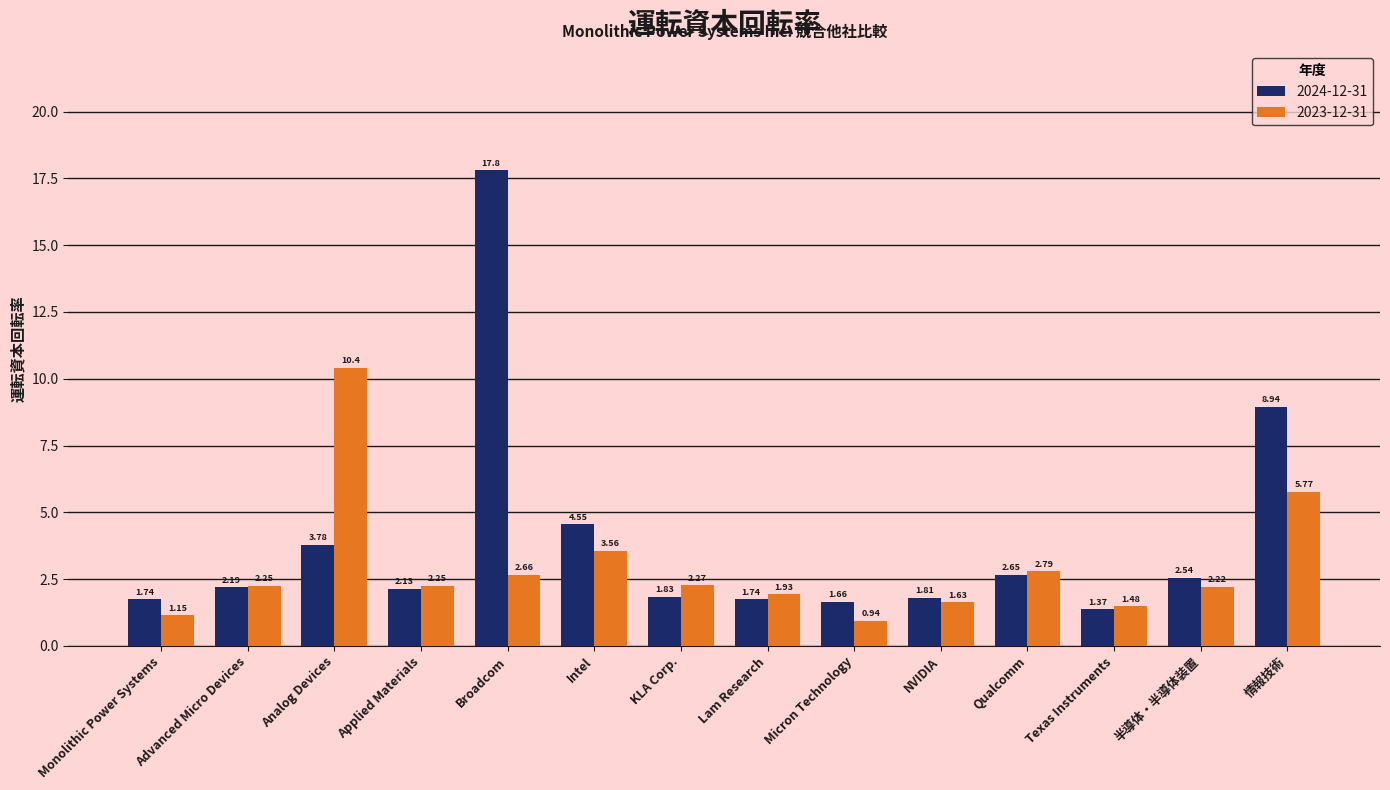

What is the total value across all series at Intel?

8.1